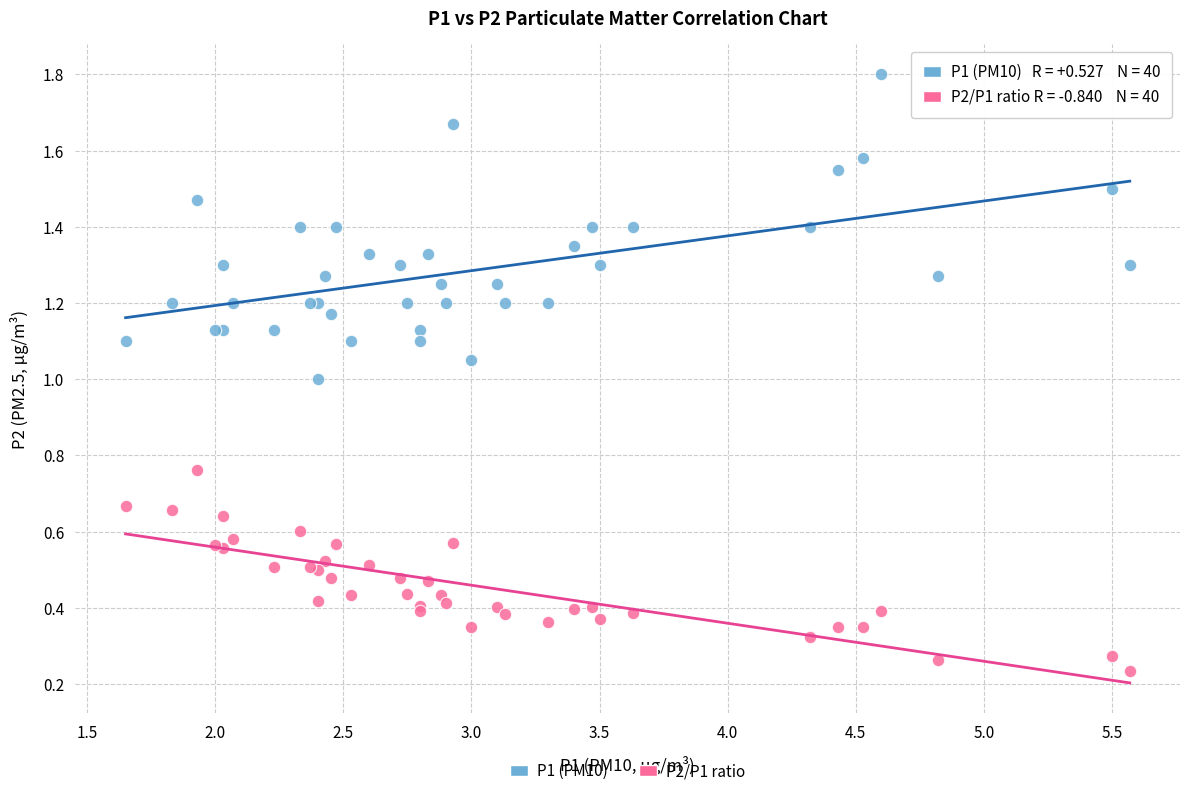

Which series reaches the minimum Y coordinate?

P2/P1 ratio